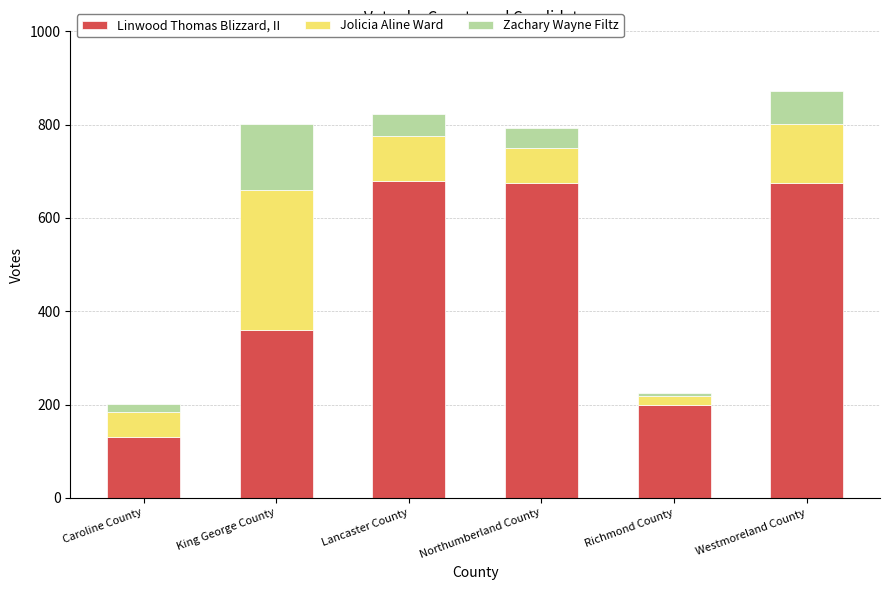

What is the sum of all Linwood Thomas Blizzard, II values?

2720